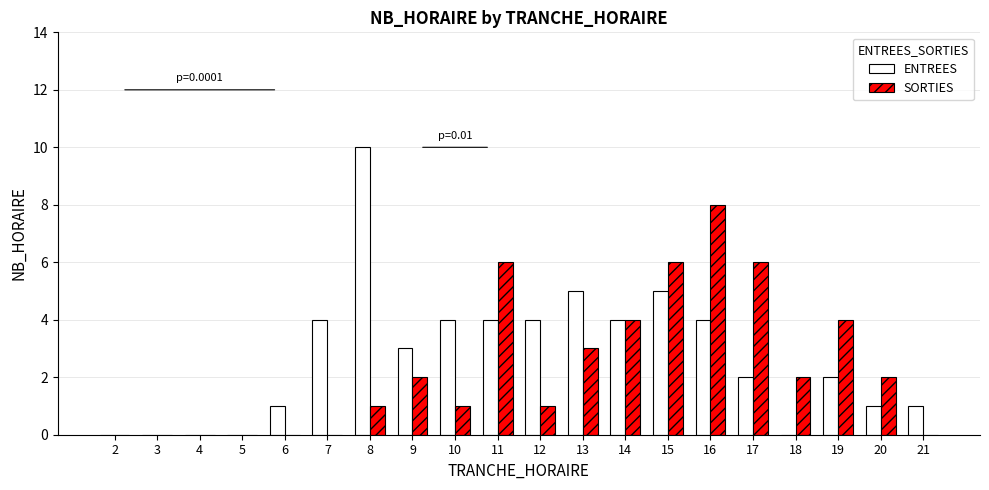

Is the value of ENTREES at 14 greater than the value of SORTIES at 8?

Yes